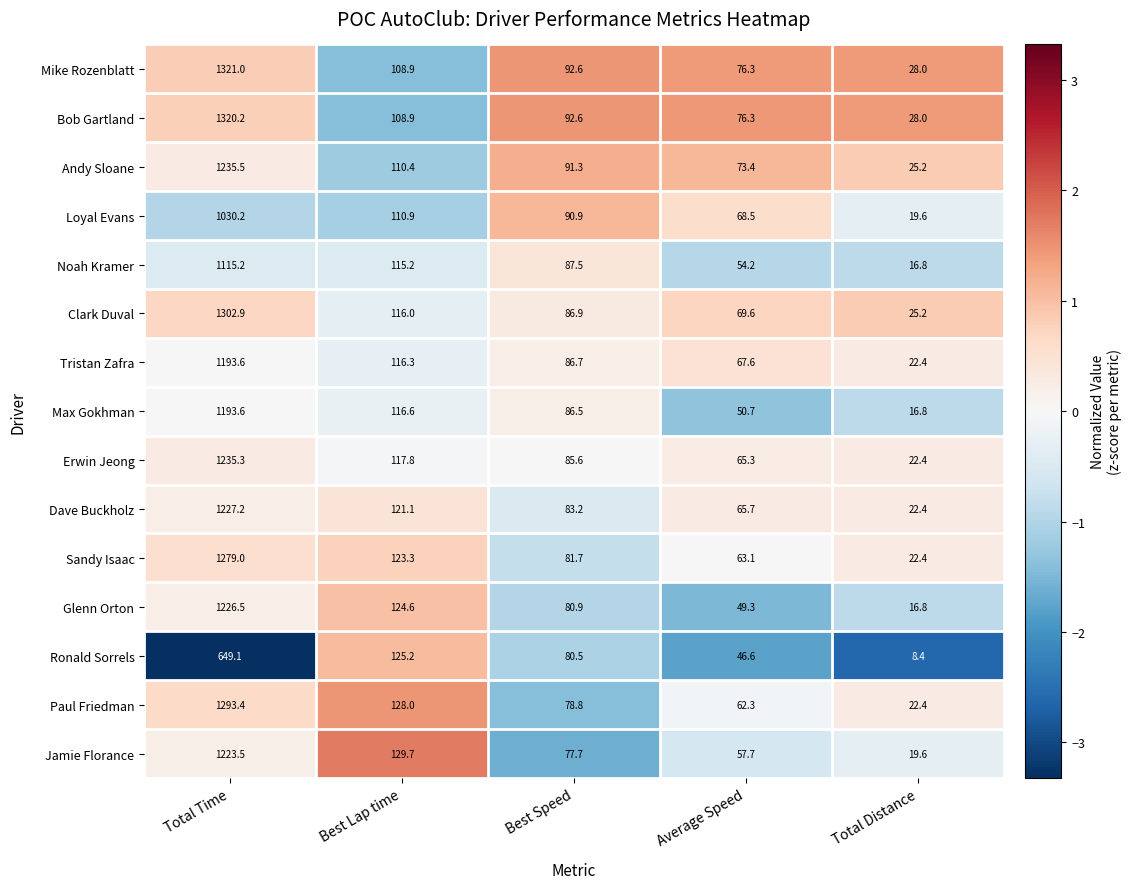

How many categories are shown in the chart?

5